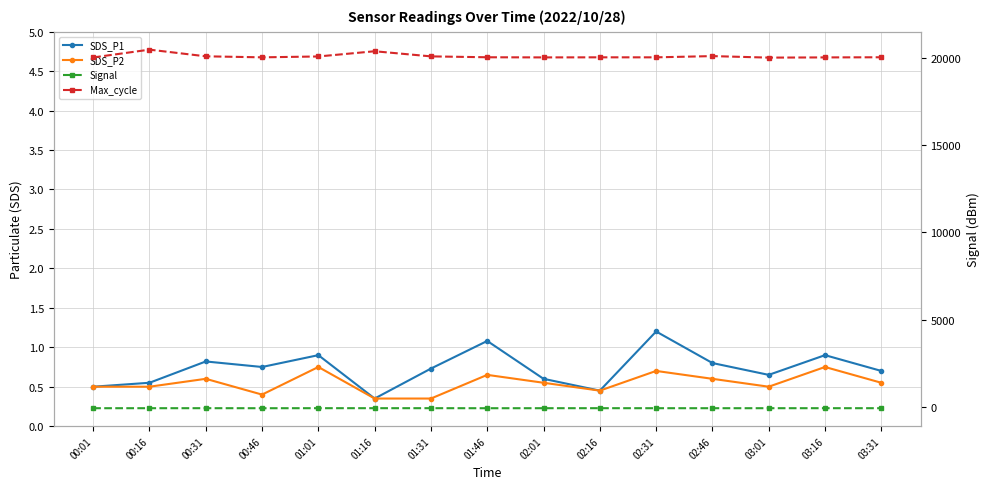

What is the minimum value shown in the chart?

-86.0